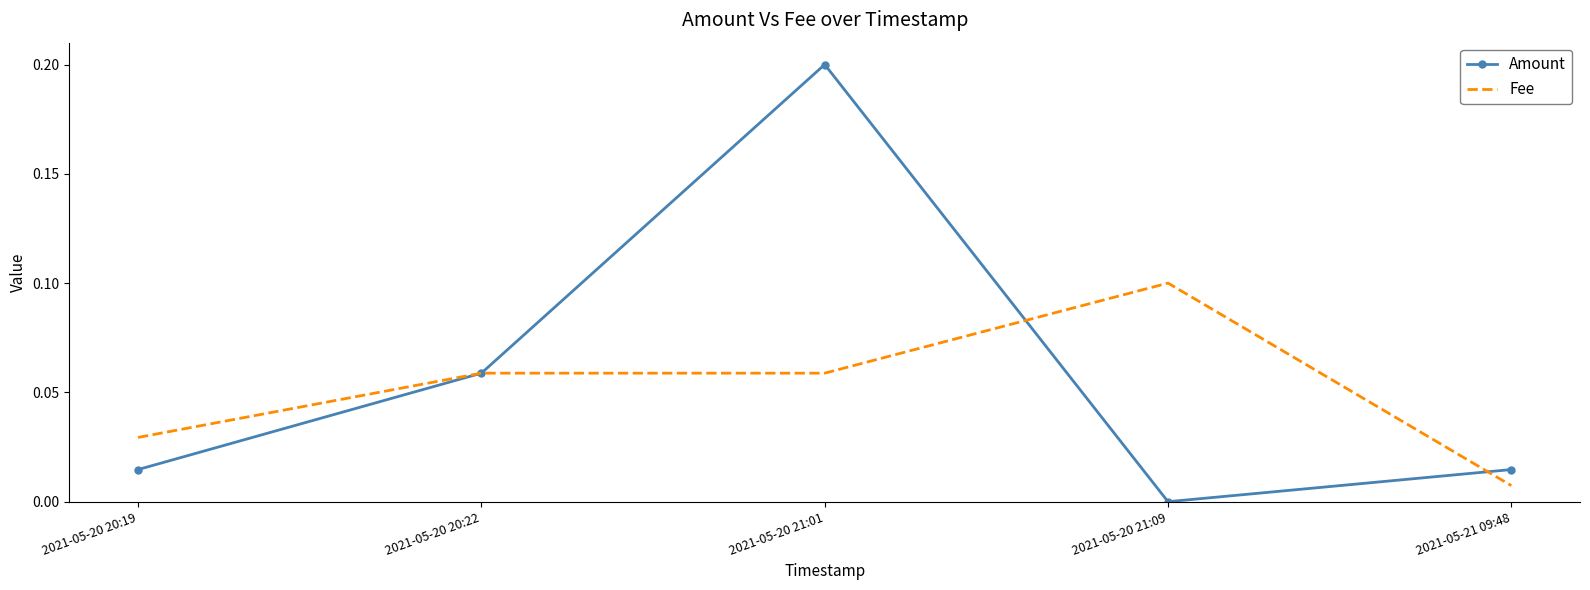

Which category has the lowest value in the Amount series?

2021-05-20 21:09